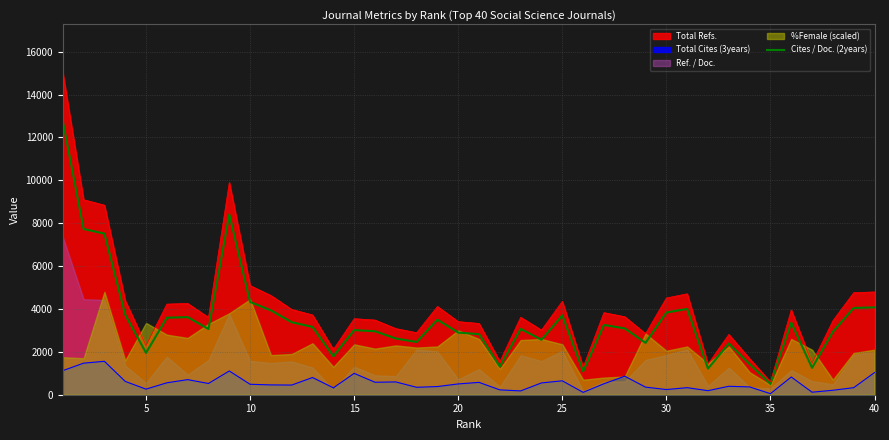

What is the maximum value for Total Cites (3years)?

1559.0